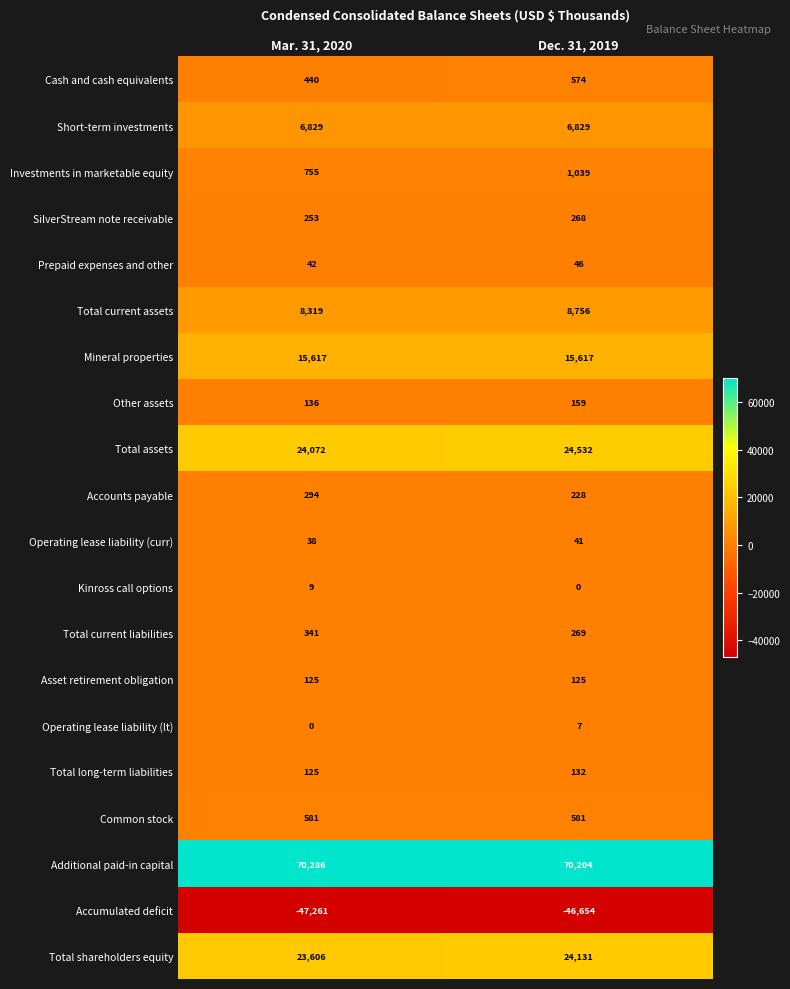

What is the lowest value of the Mineral properties series?

15617